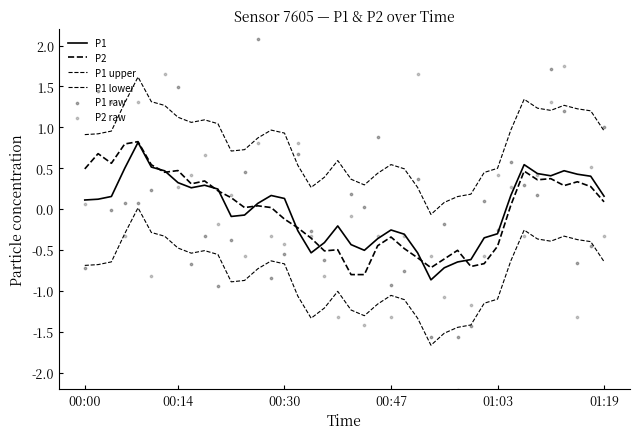

Is the value of P2 at 34 greater than the value of P1 at 13?

Yes